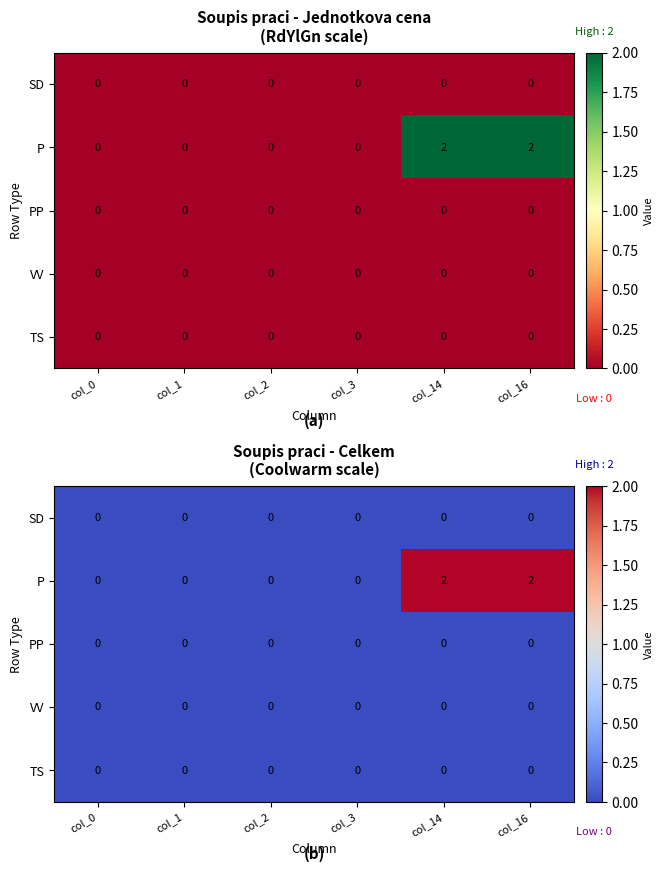

Between col_14 and col_16, which is larger?

col_14